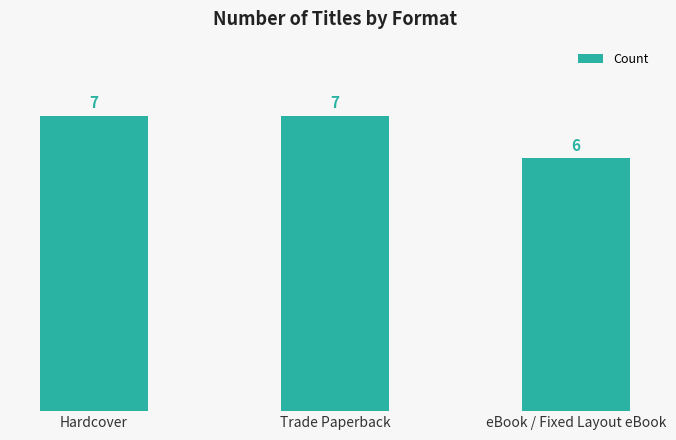

How many series are shown in this chart?

1